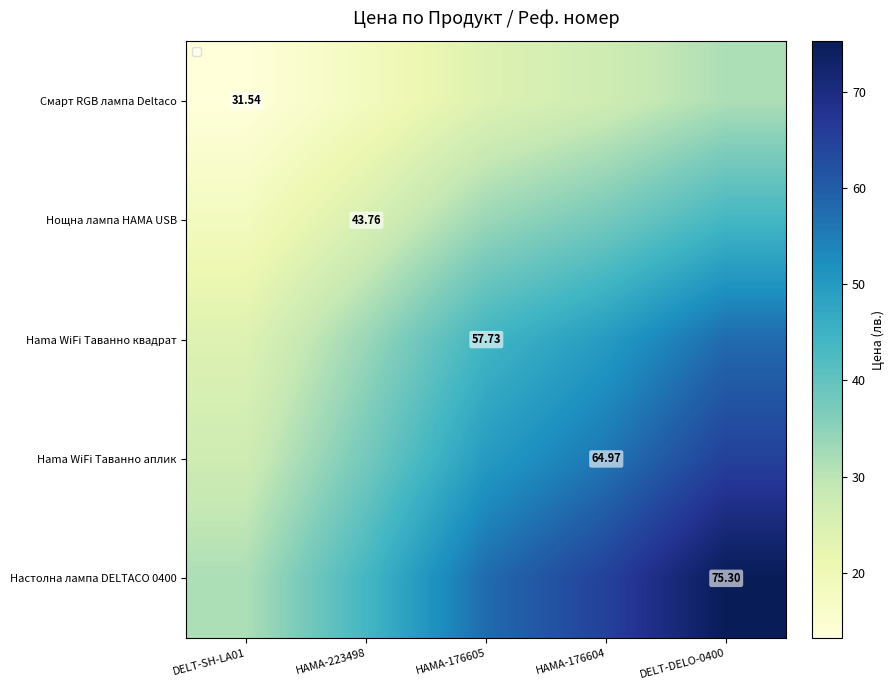

True or false: Hama WiFi Таванно аплик has a value of 27.2 at DELT-SH-LA01.

True